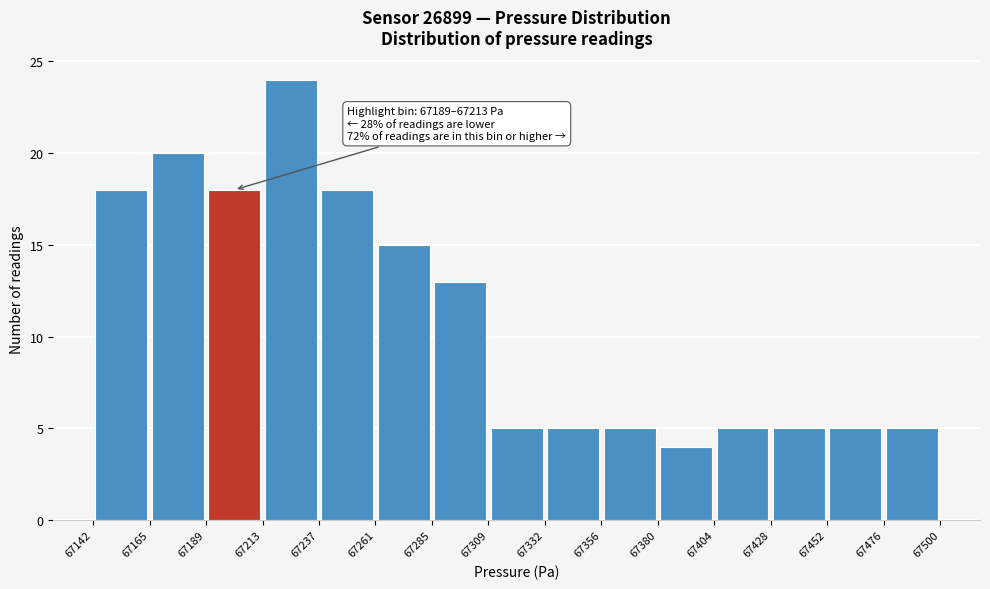

Over which range of the x-axis is the bar tallest?

67213 to 67237